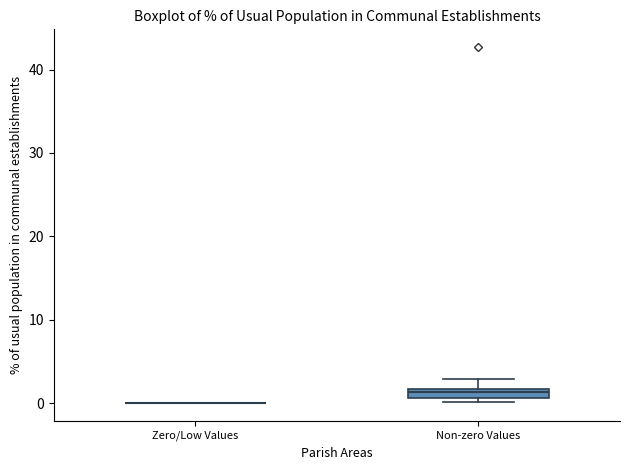

Comparing the boxes themselves (not the whiskers), which one is the tallest?

Non-zero Values